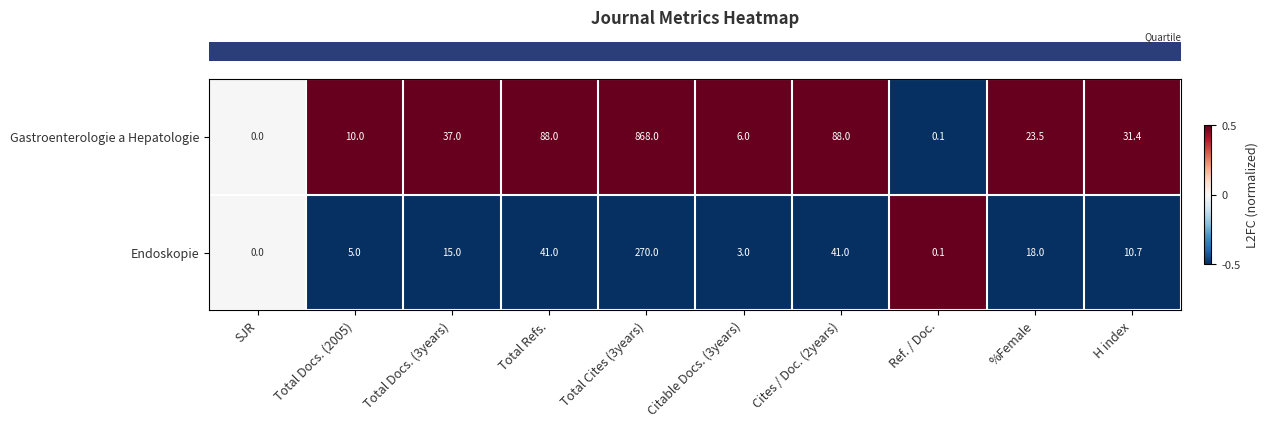

How many series are shown in this chart?

2